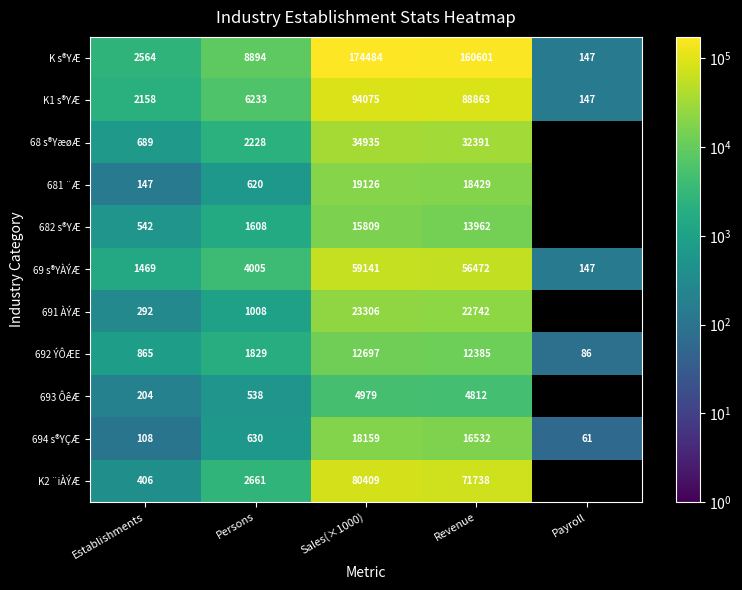

What is the difference between the maximum and second lowest values in the 69 s®YÀÝÆ series?

57672